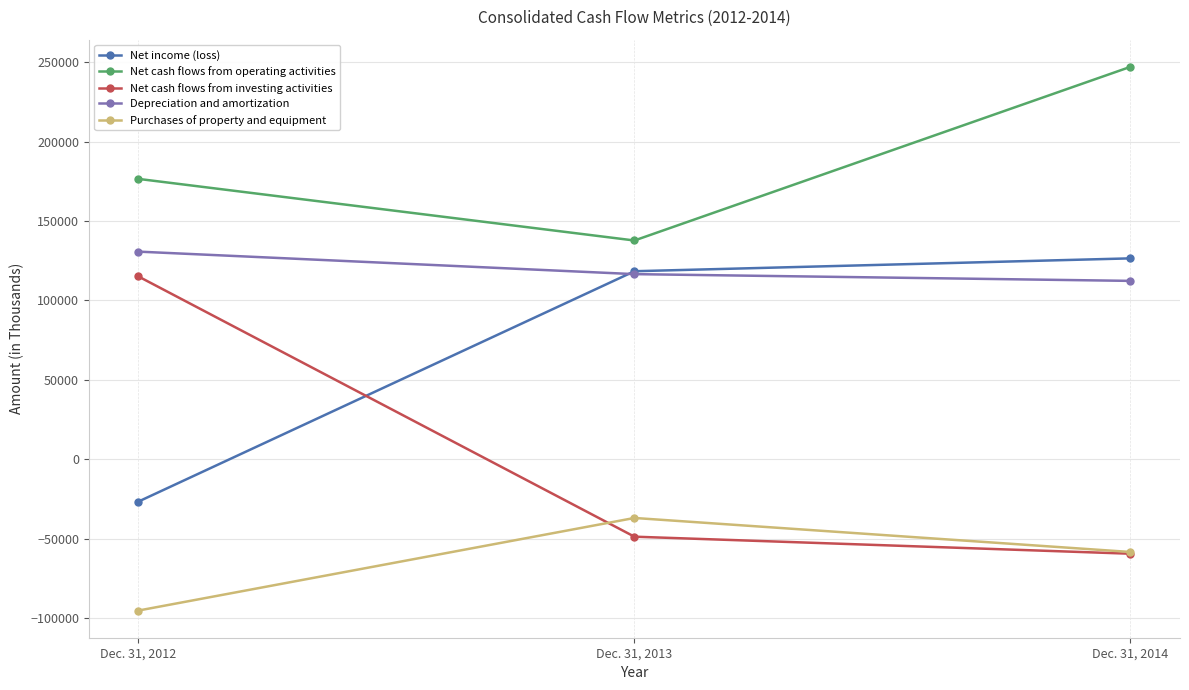

What is the sum of the Depreciation and amortization values at Dec. 31, 2014 and Dec. 31, 2013?

228806